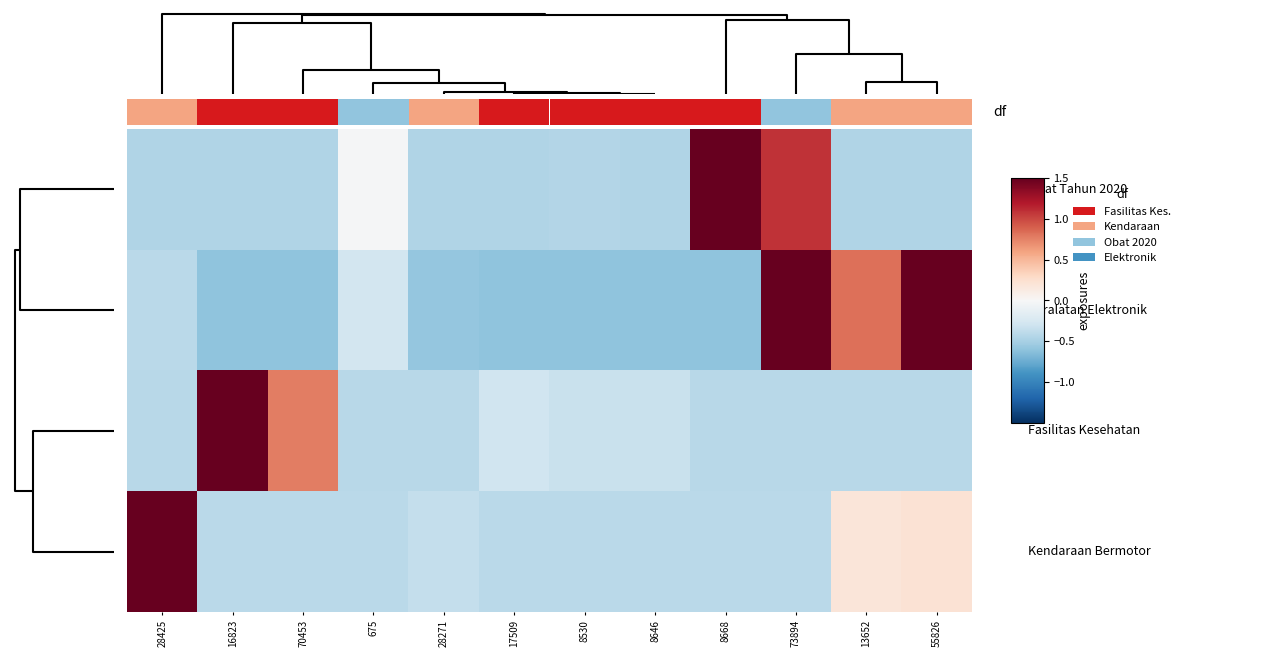

At how many categories does at least one series exceed 2?

4